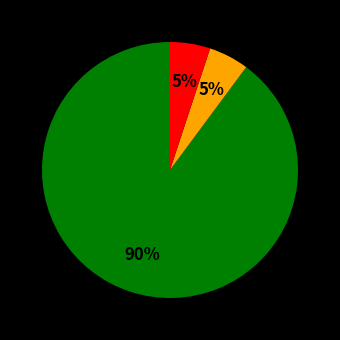

Is there any slice that represents more than half of the pie?

Yes